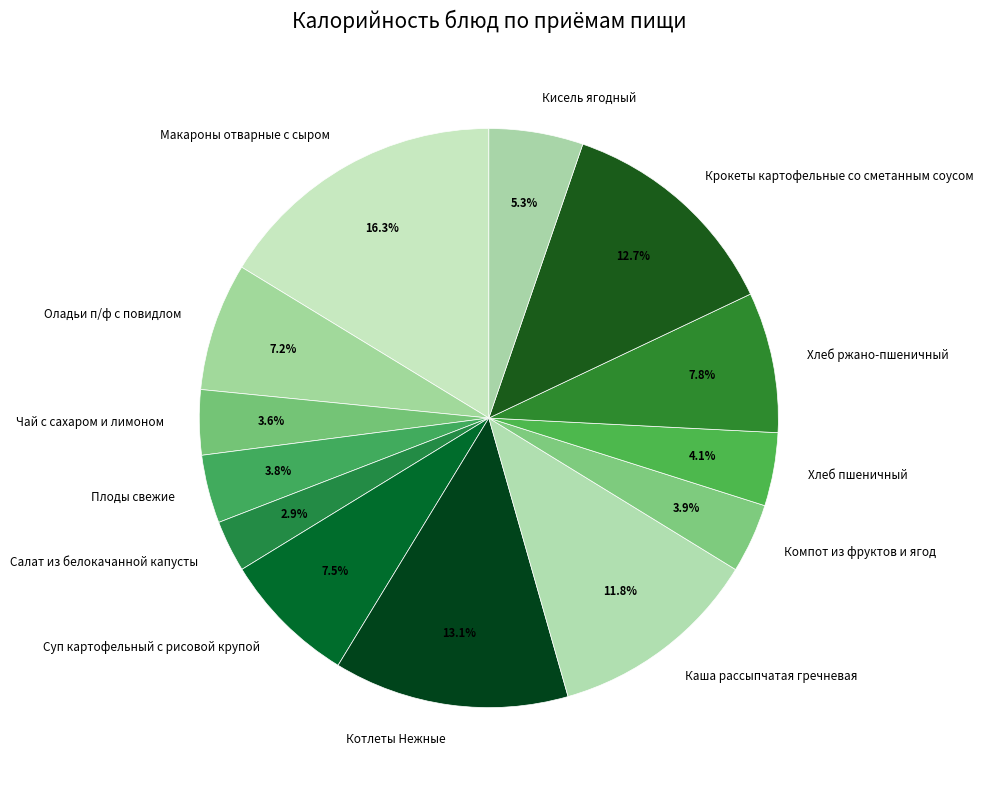

Between Суп картофельный с рисовой крупой and Каша рассыпчатая гречневая, which is larger?

Каша рассыпчатая гречневая